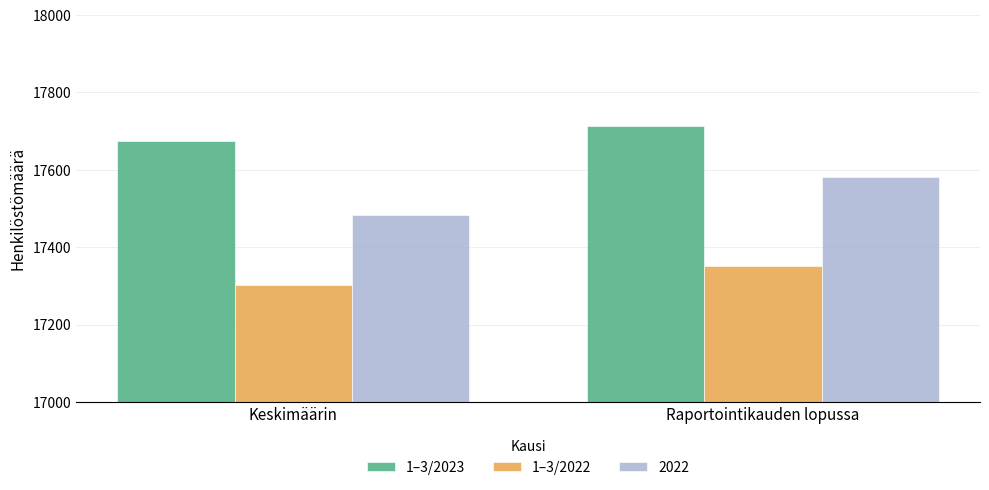

Count the 1–3/2022 values in the range 17303 to 17351.

2